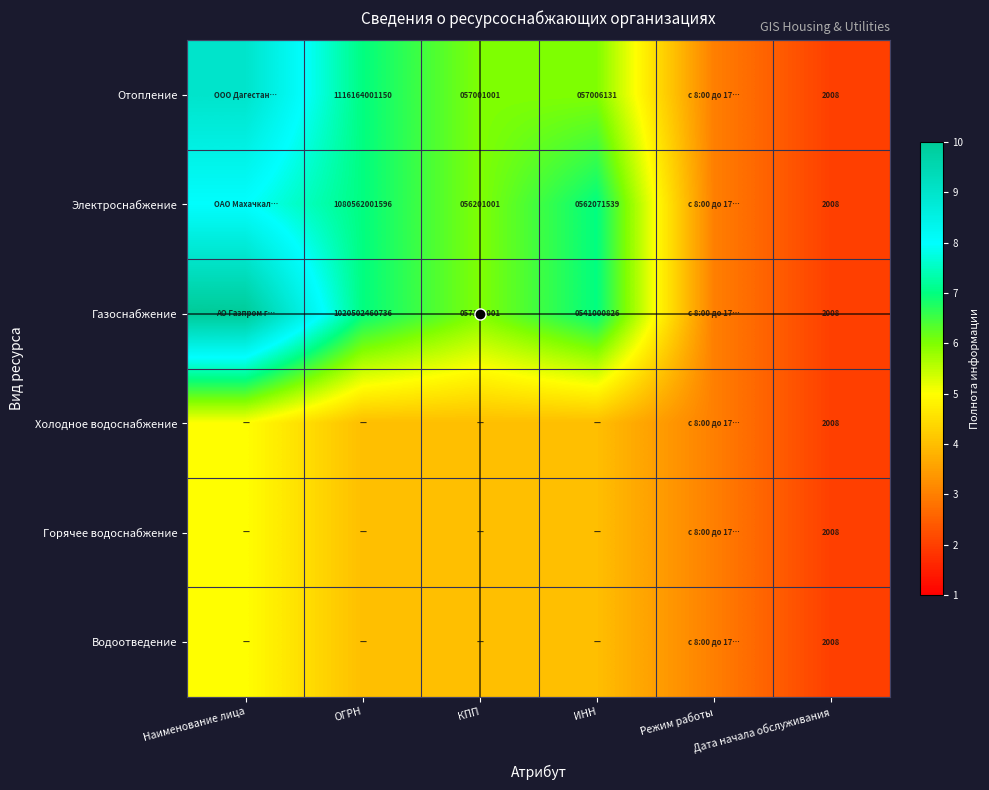

Which category has the highest value in the Отопление series?

Наименование лица